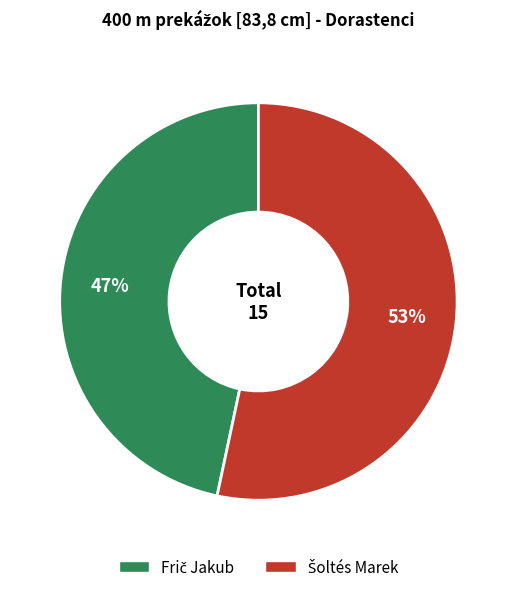

Is there a majority slice in this chart?

Yes